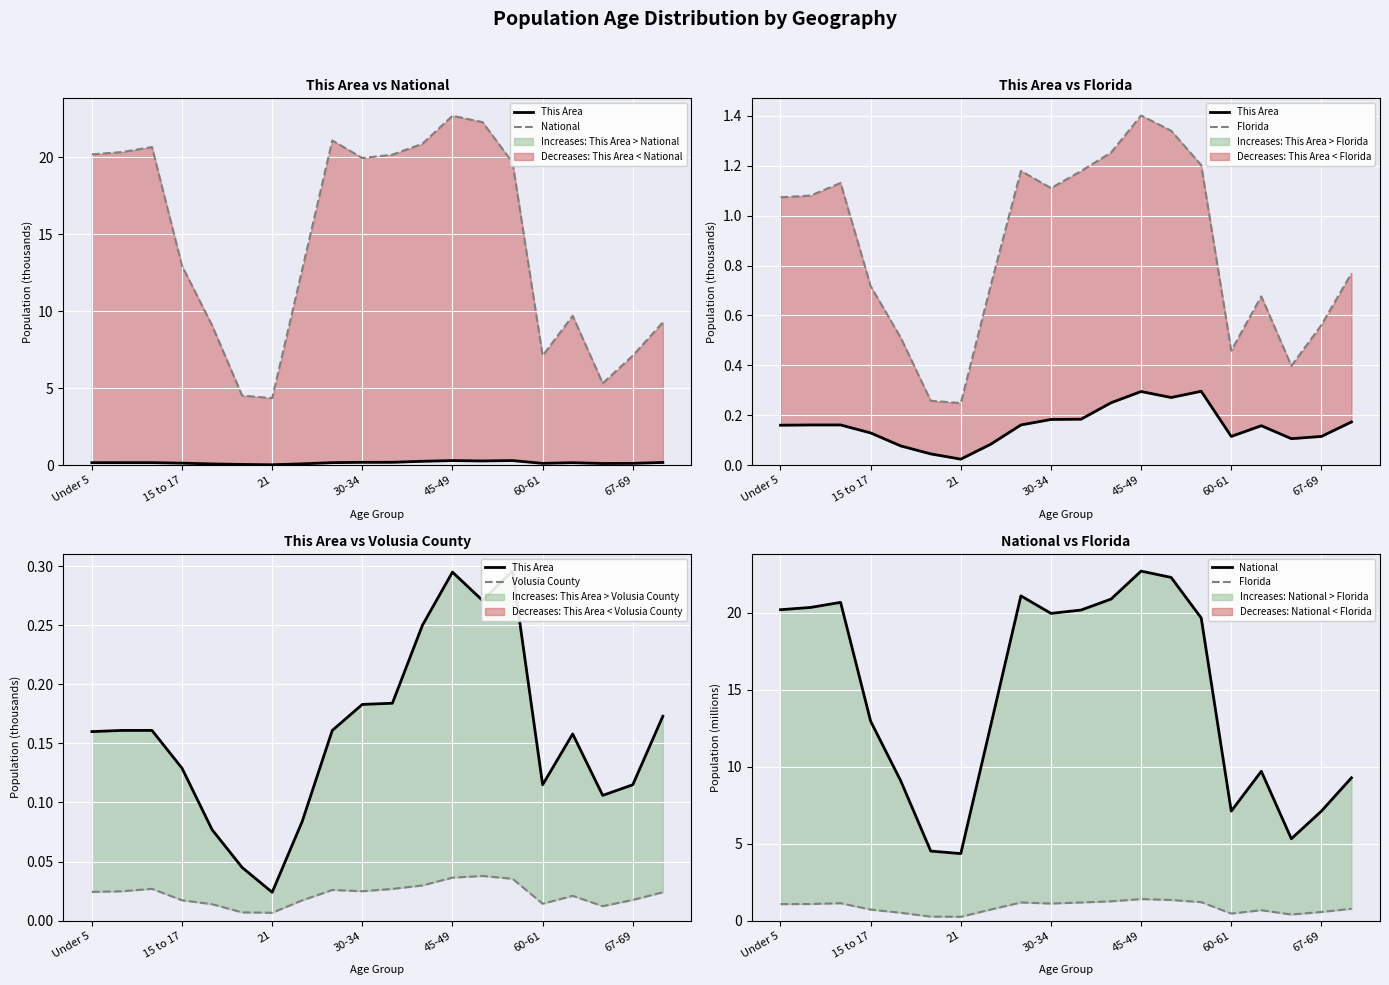

The value of This Area at 19 is 0.1. True or false?

False